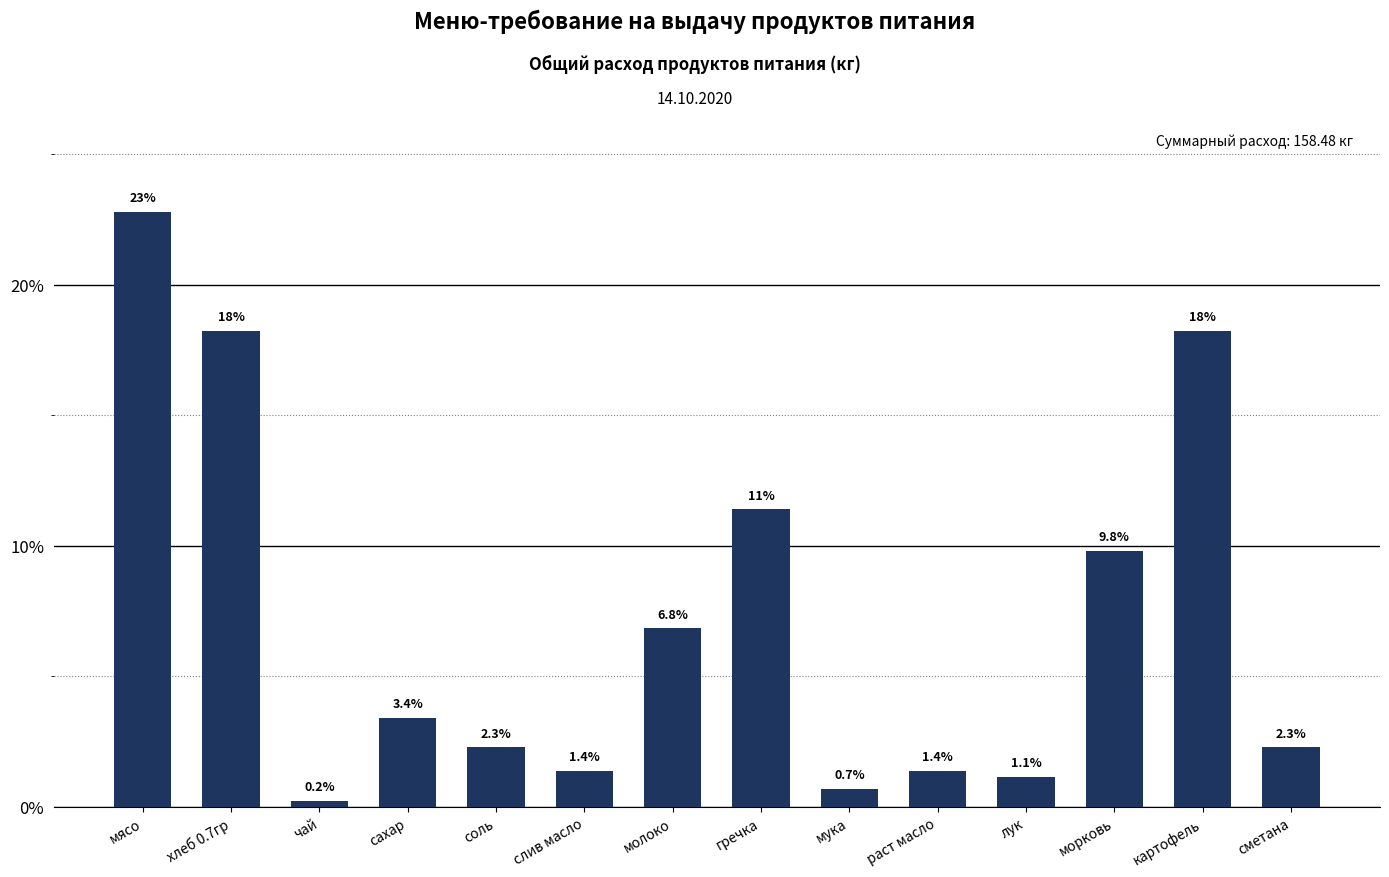

What position from the left is молоко?

7